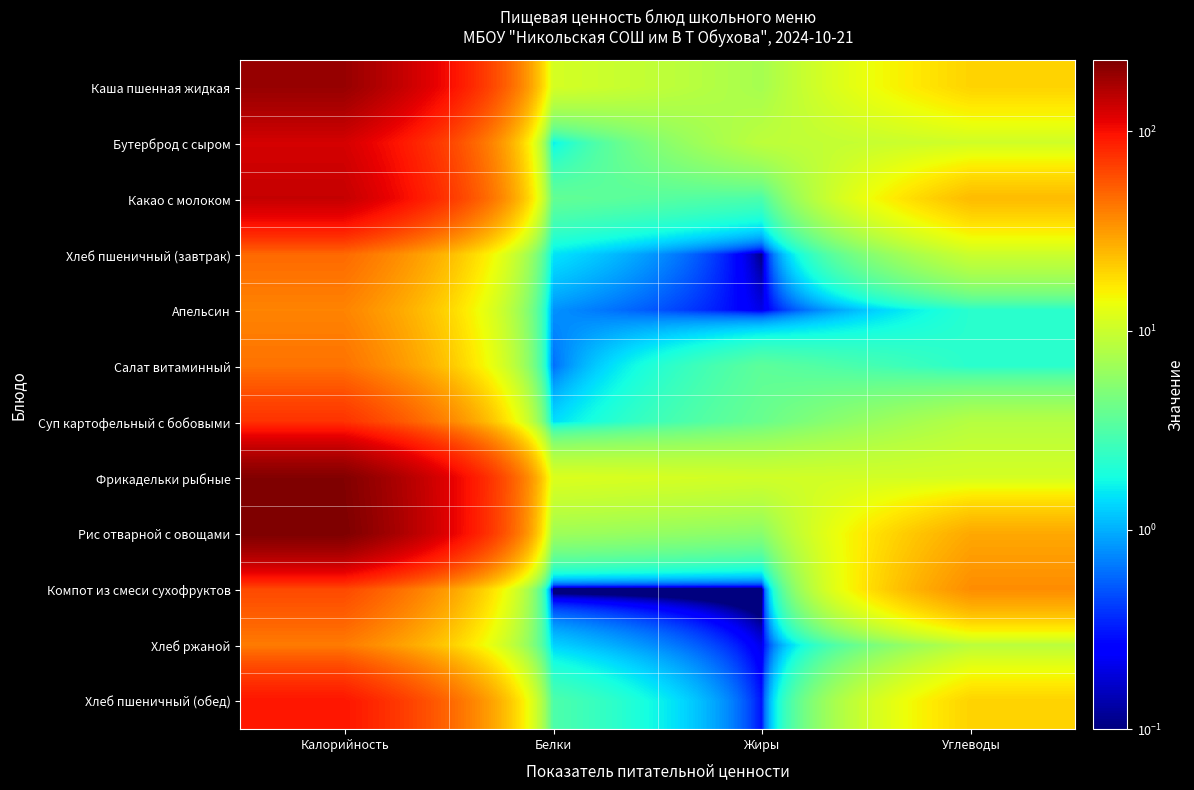

What is the spread (max minus min) of values at Белки?

11.7